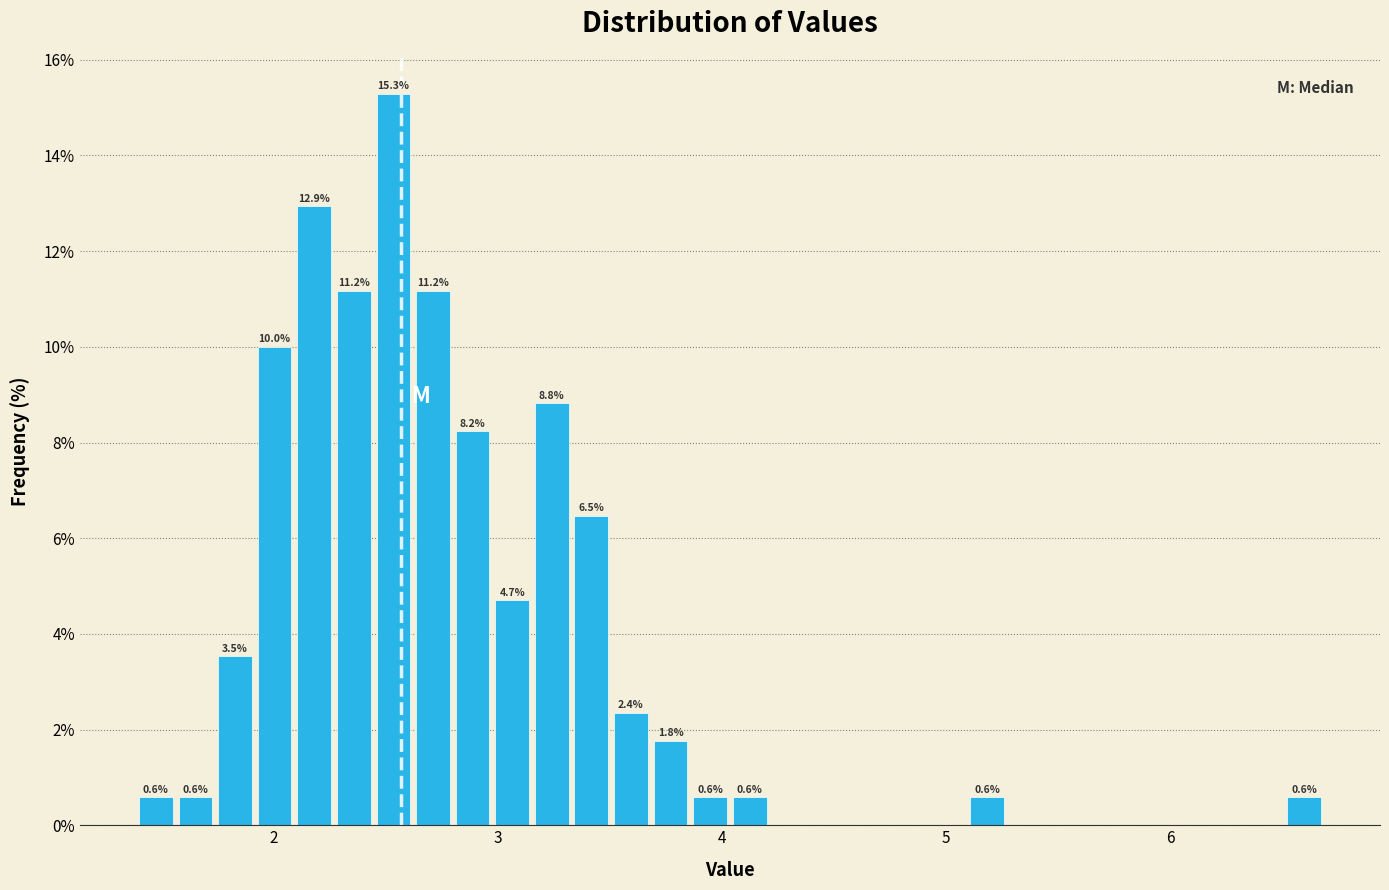

Around what value on the x-axis is the tallest bar? Give the approximate position of its centre, as read against the axis.

2.5